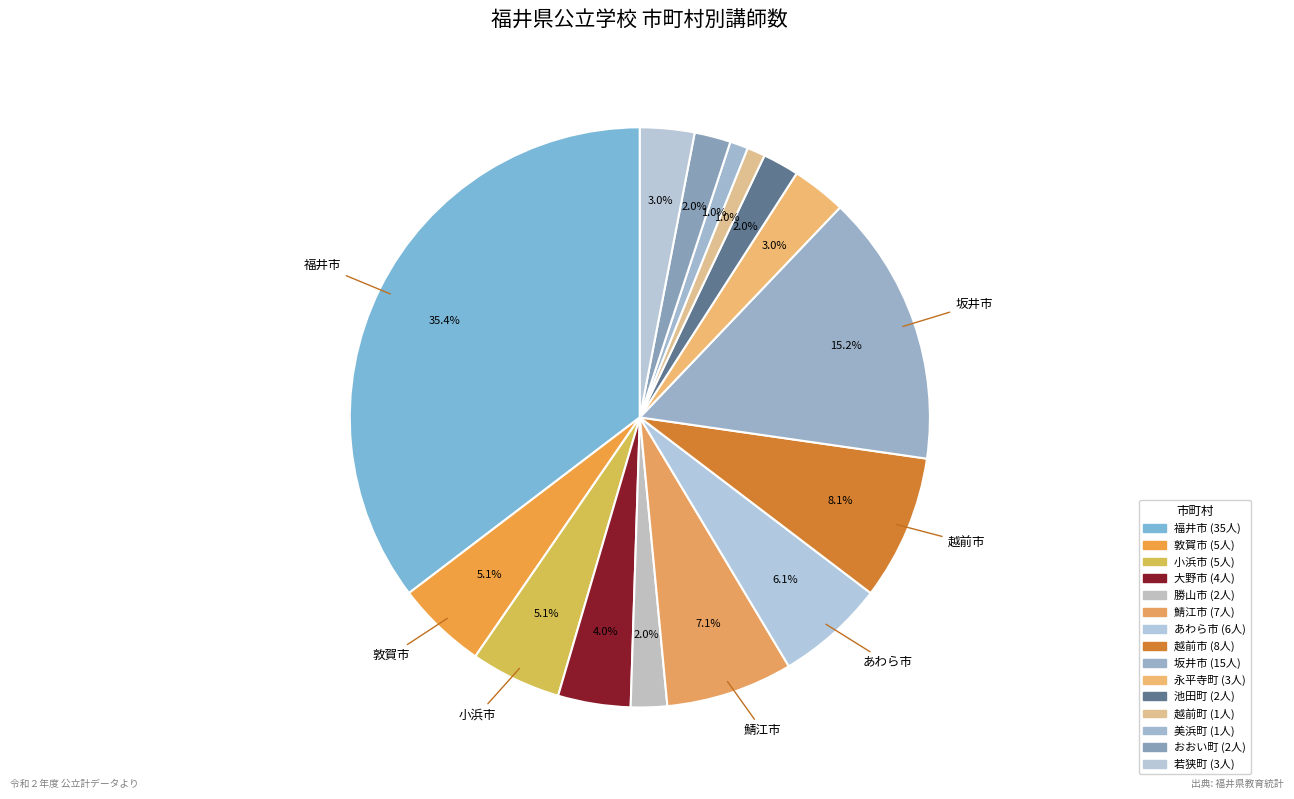

How many slices are in this pie chart?

15